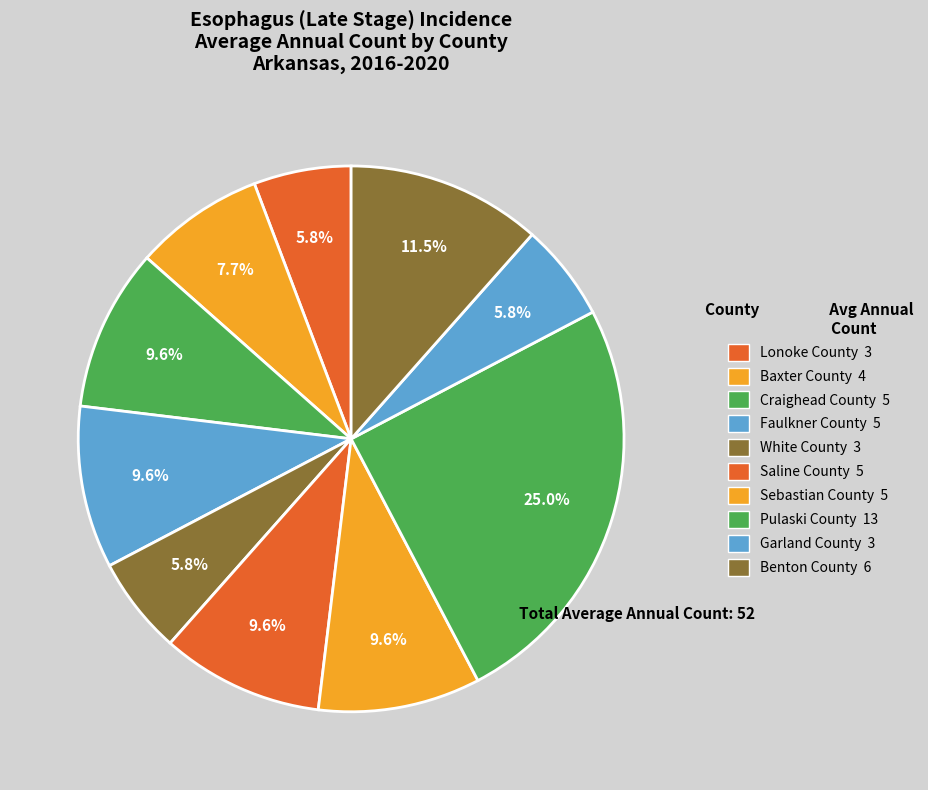

Between Benton County and Pulaski County, which is larger?

Pulaski County